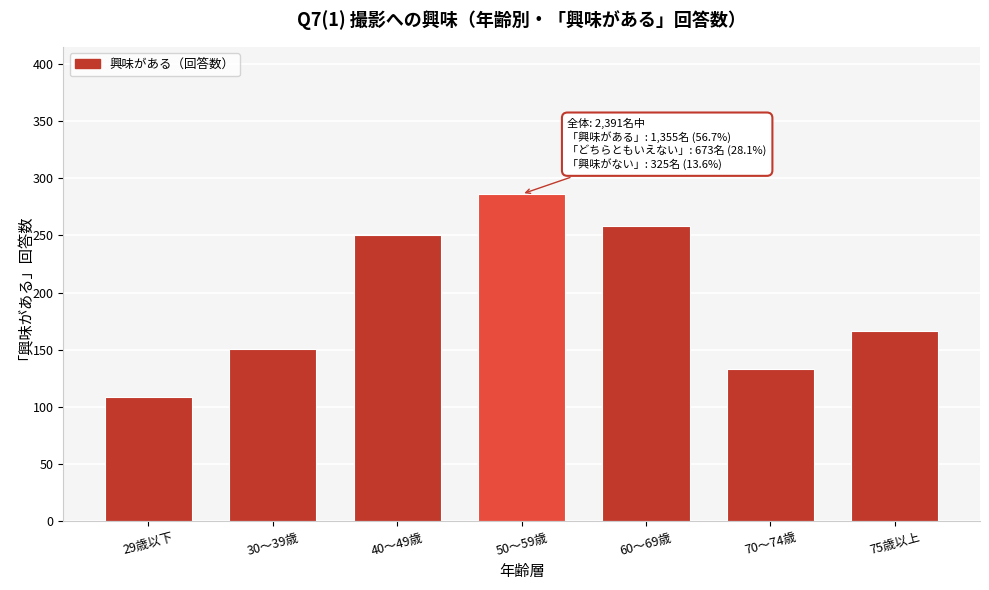

Reading left to right, extract all data points from this chart.

109	151	250	286	258	133	166